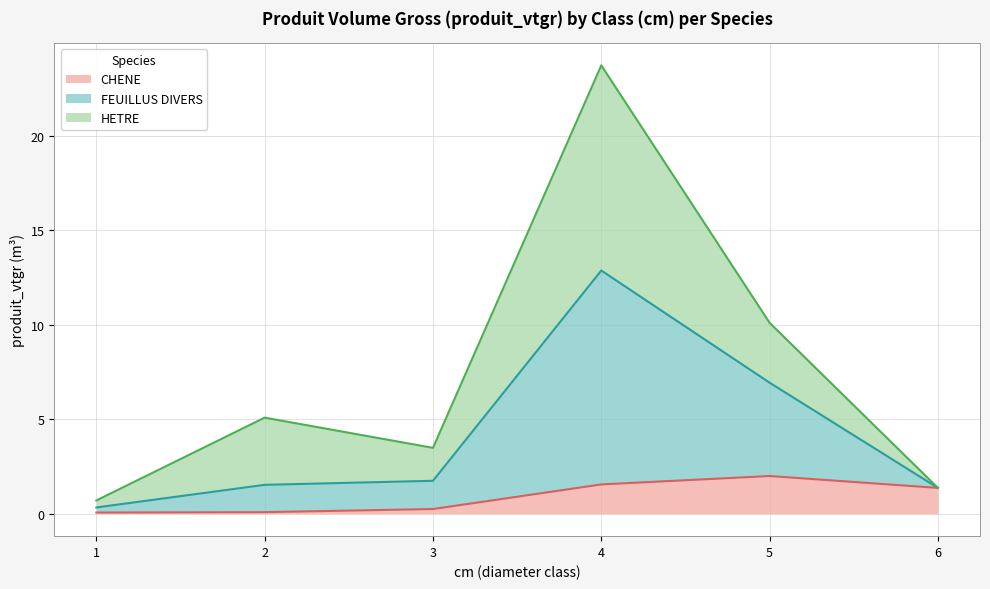

At which category is the sum across all series the highest?

4